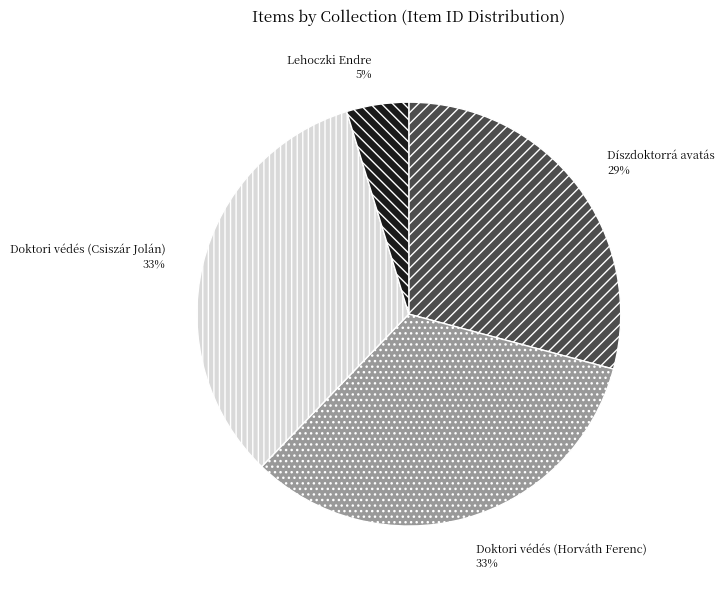

Does Lehoczki Endre represent more than half of the total?

No